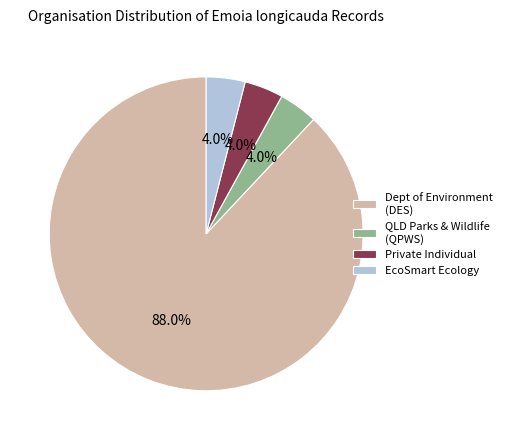

Which slice represents more than half of the pie?

Dept of Environment (DES)